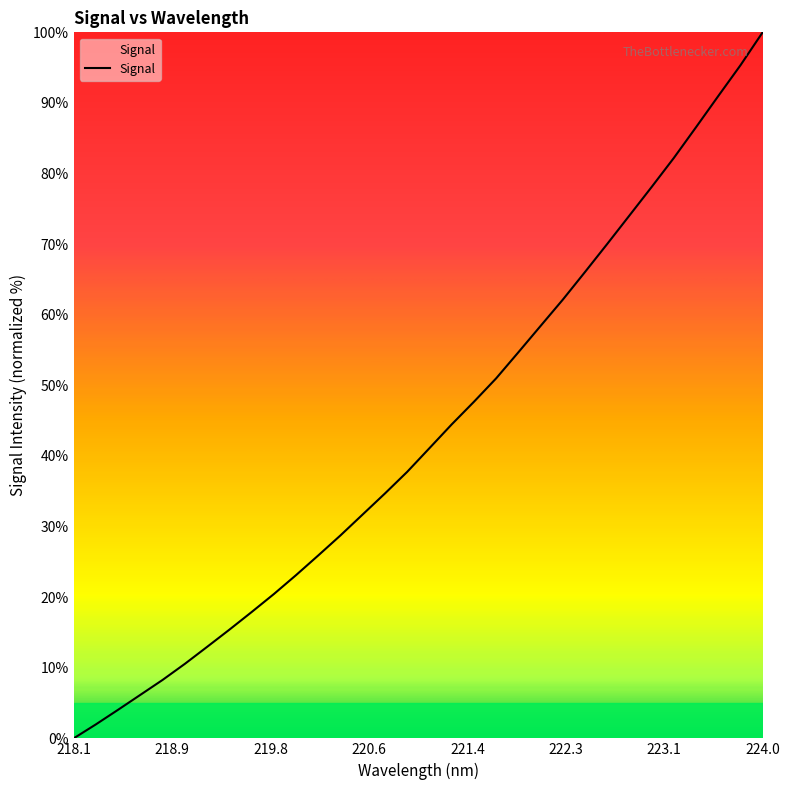

What is the maximum value shown in the chart?

100.0